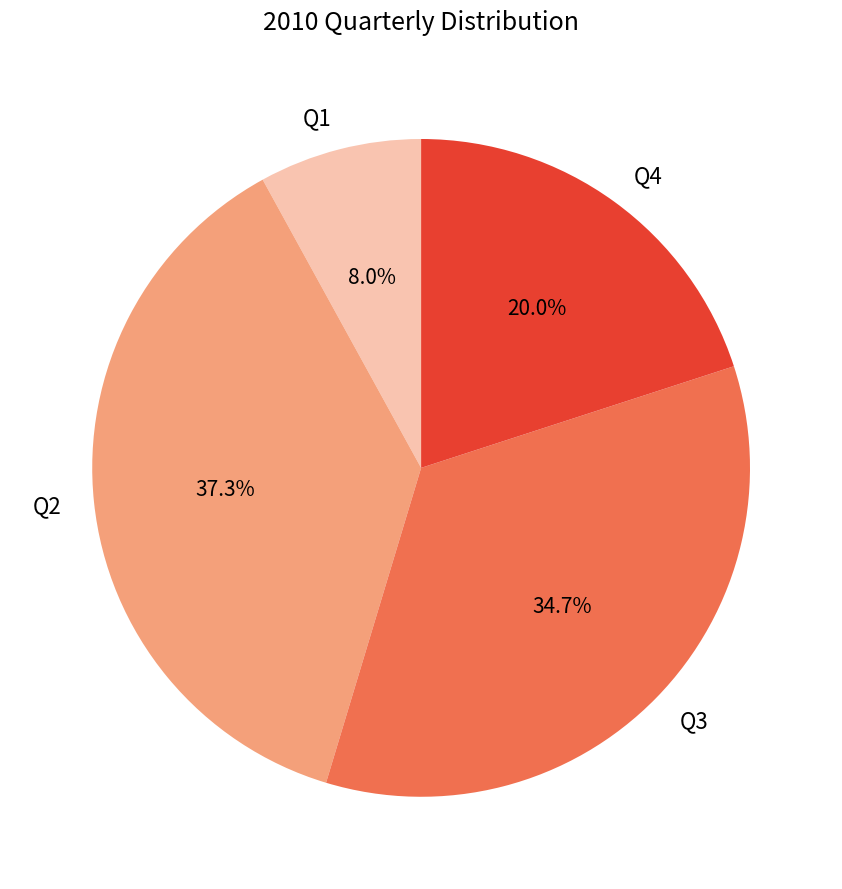

To the nearest percent, what is the combined percentage of Q3 and Q1?

43%